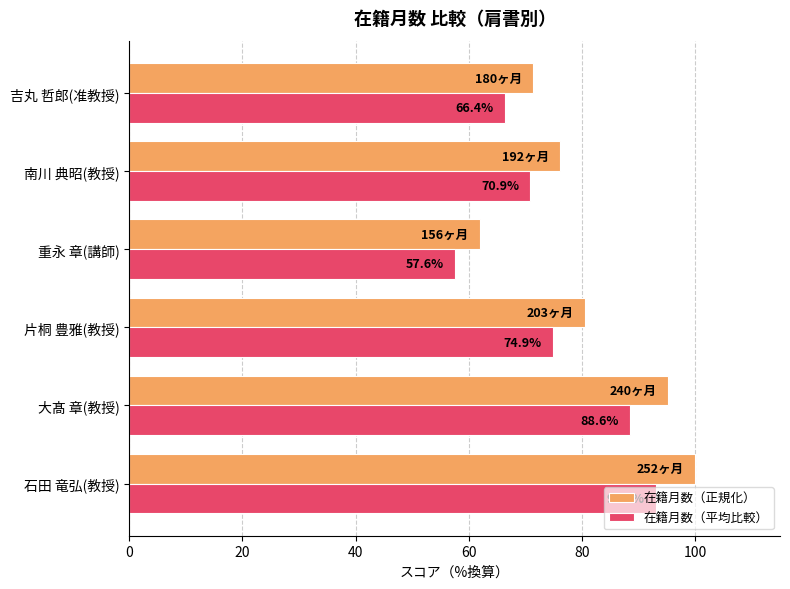

Which category has the lowest value in the 在籍月数（平均比較） series?

重永 章(講師)